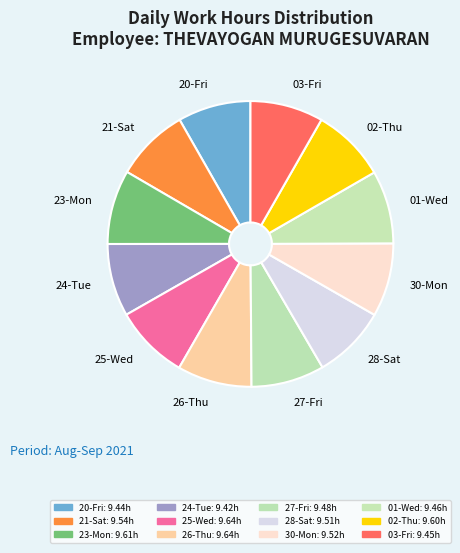

Combined, do 25-Wed and 03-Fri account for over 50%?

No